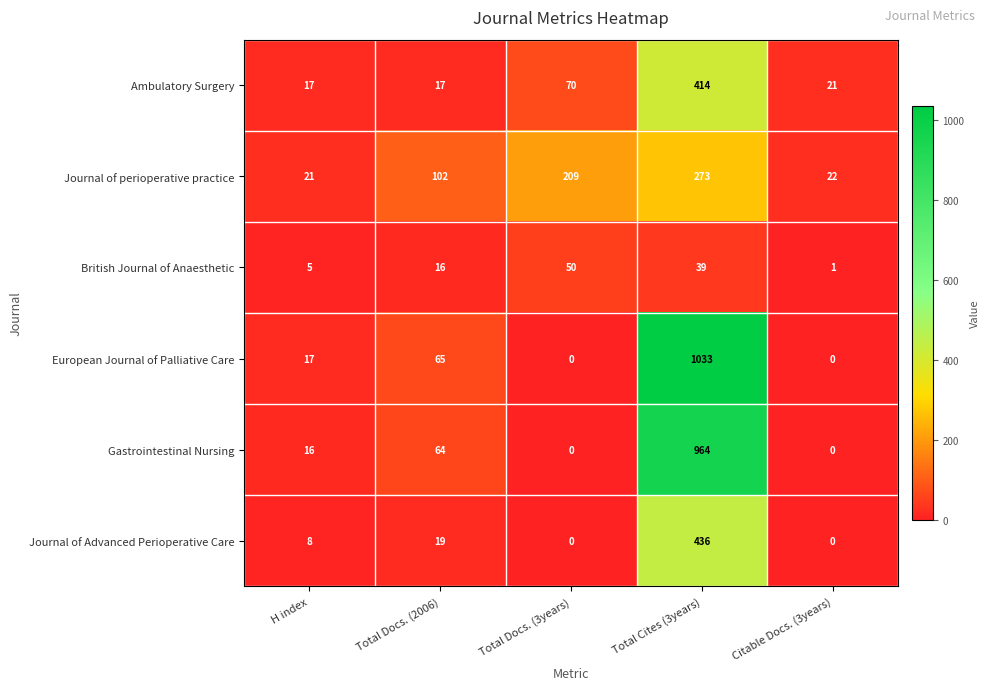

What is the difference between the European Journal of Palliative Care values at Total Docs. (2006) and H index?

48